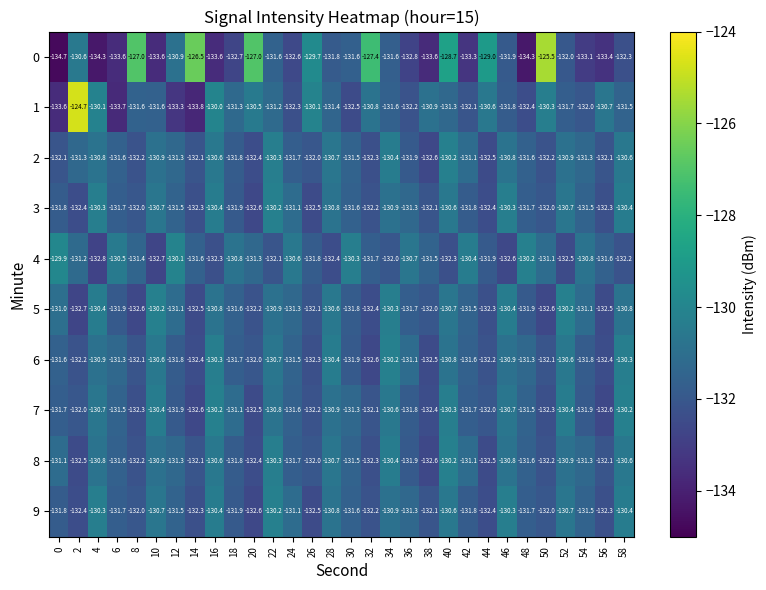

Between 24 and 38, which series saw the biggest shift?

1